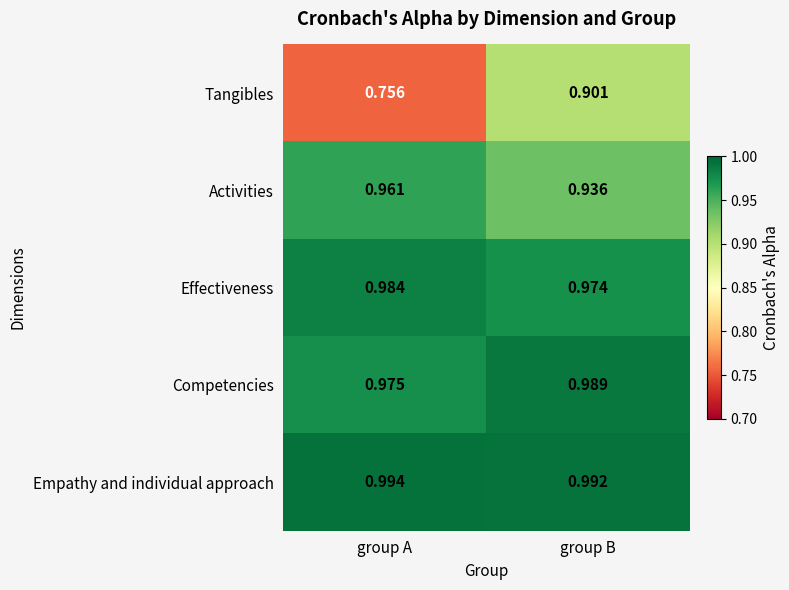

Between group A and group B, which series saw the biggest shift?

Tangibles